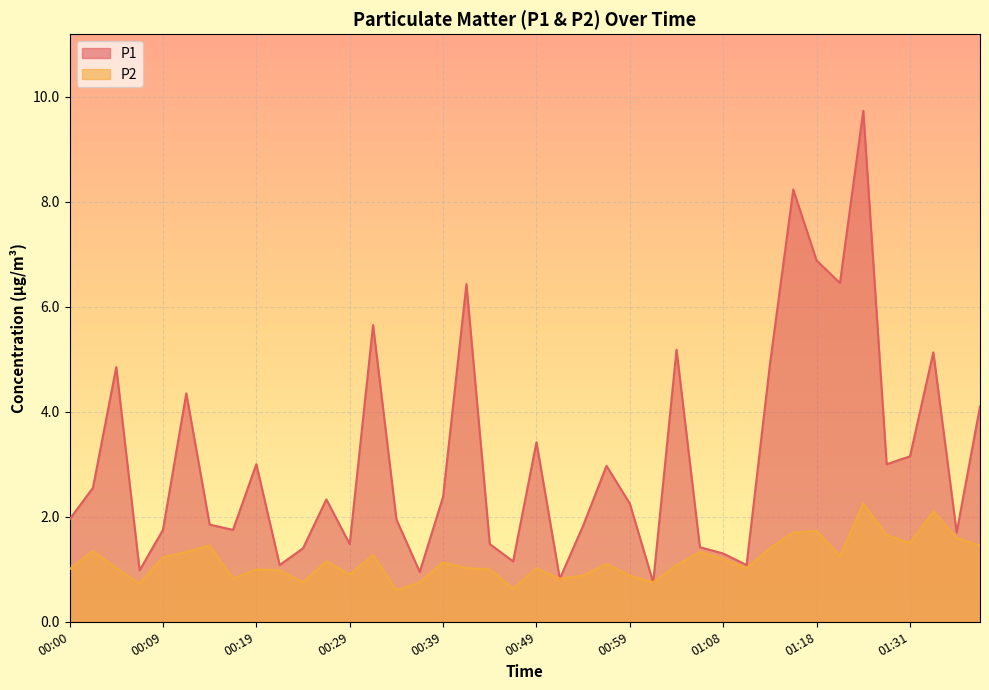

At which label does P2 reach its peak?

01:26